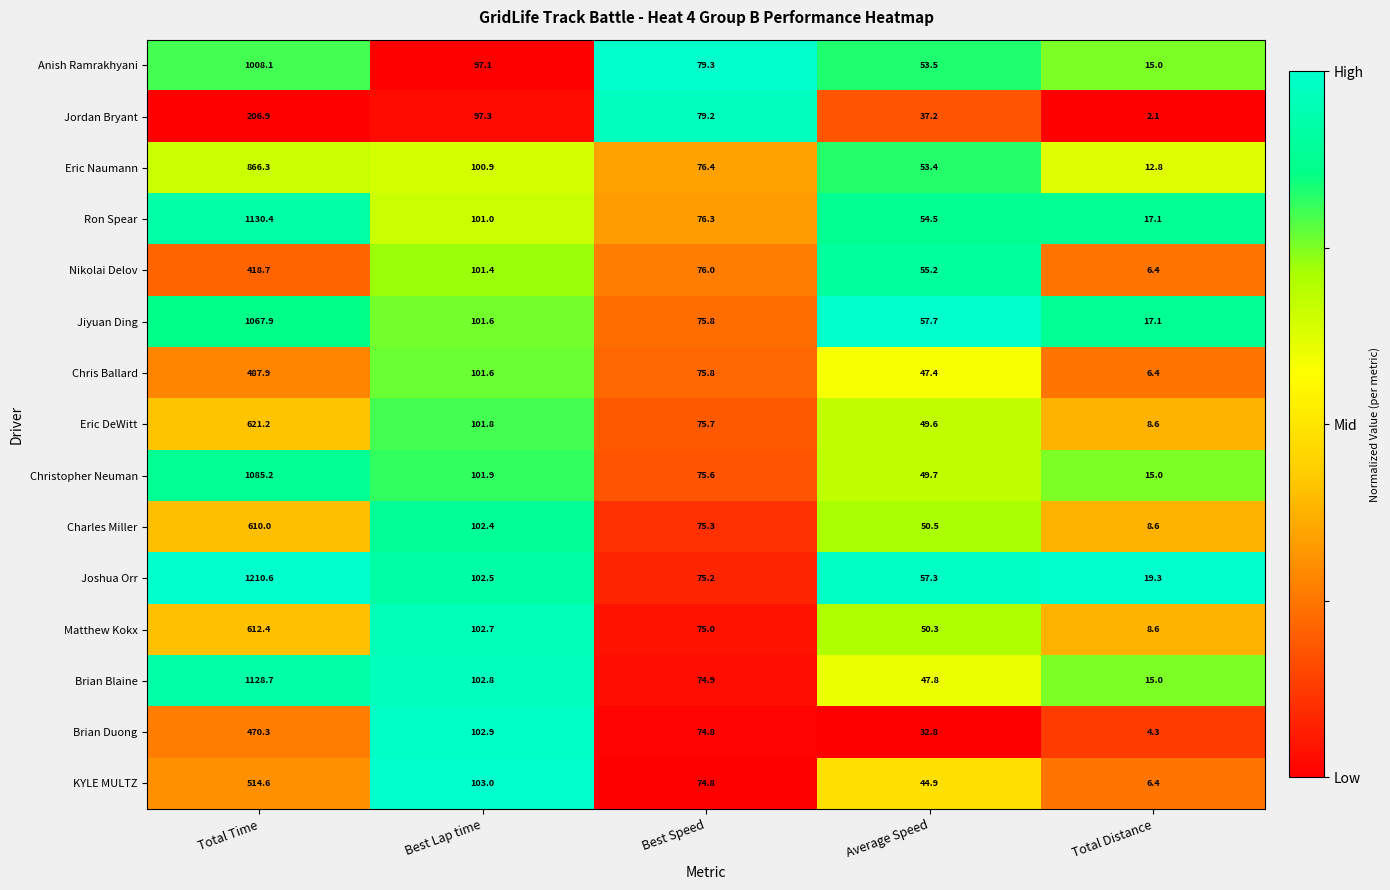

At which category does the chart reach its peak across all series?

Total Time